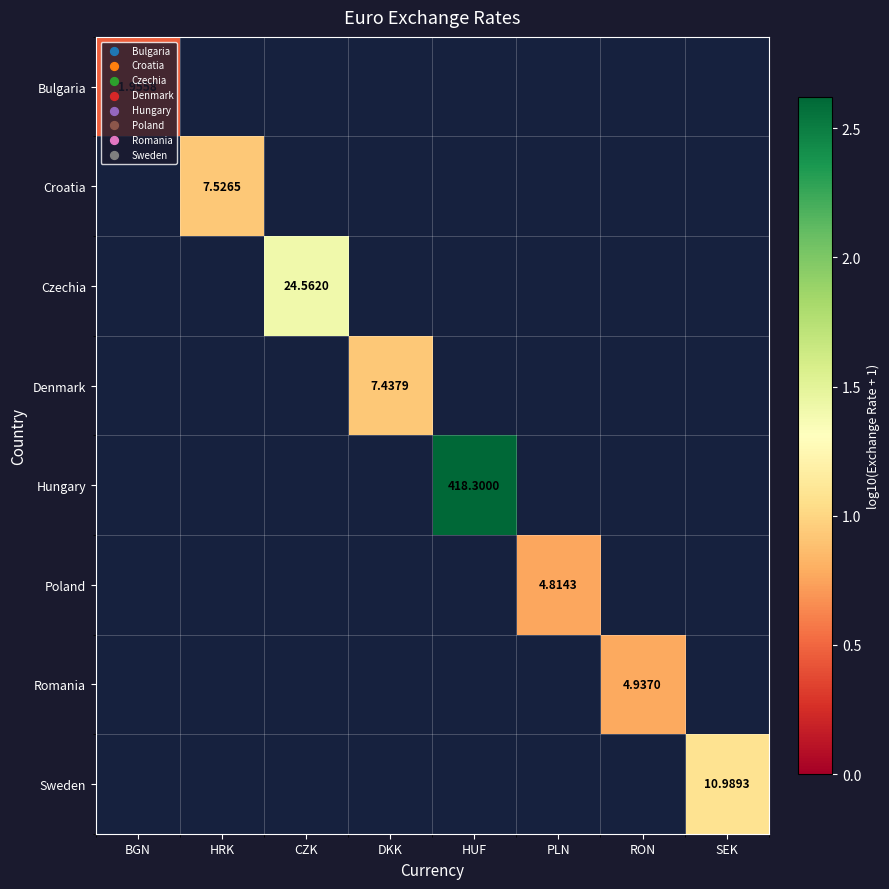

At SEK, list the series in order from smallest to largest.

Bulgaria, Croatia, Czechia, Denmark, Hungary, Poland, Romania, Sweden